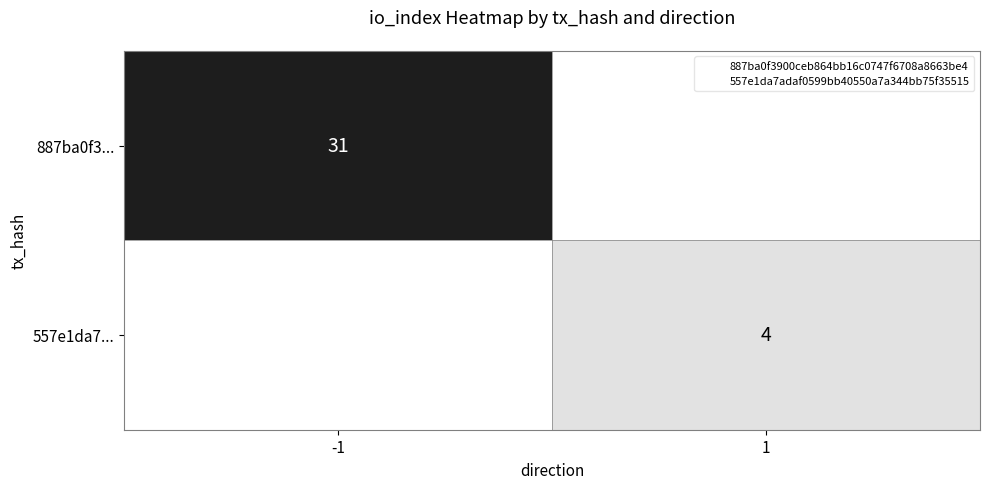

Is the value of 557e1da7... at 1 greater than the value of 887ba0f3... at -1?

No